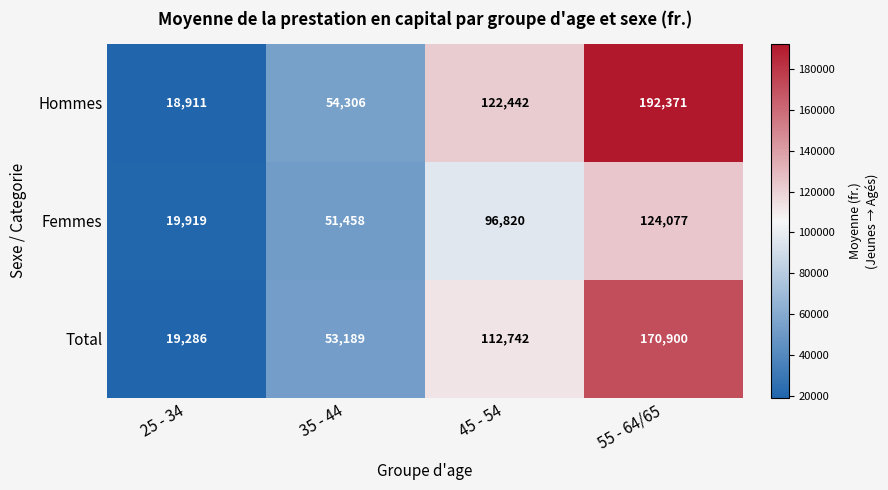

What is the greatest value displayed?

192371